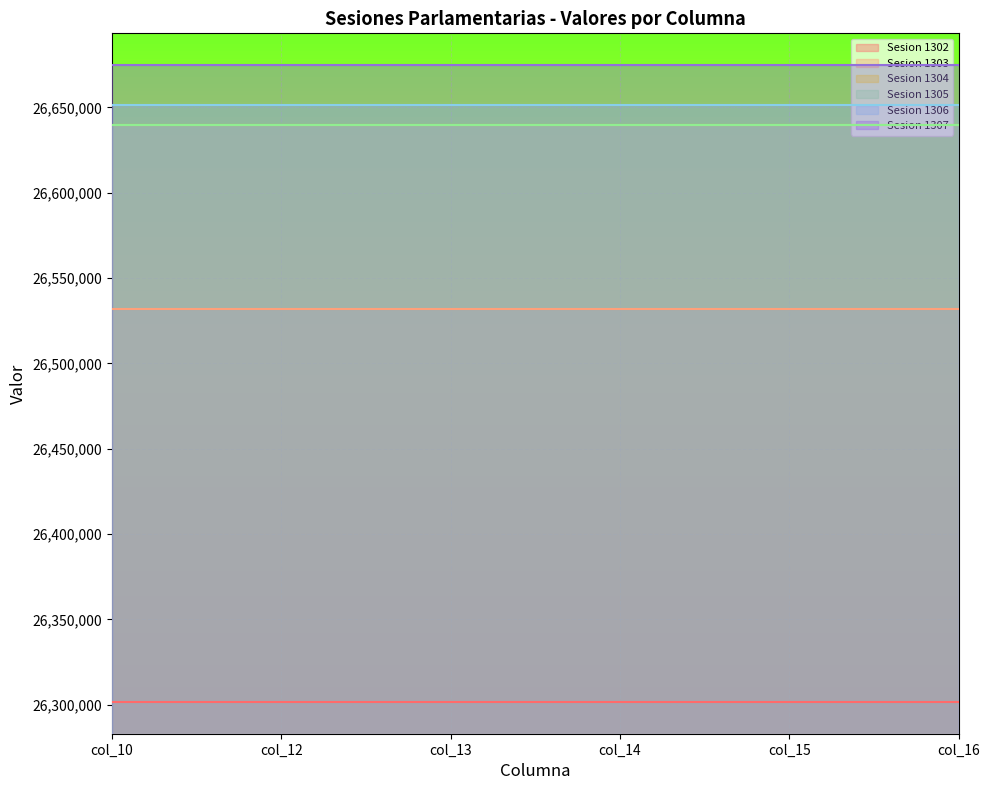

The Sesion 1307 series shows 26674723 at col_12. True or false?

True